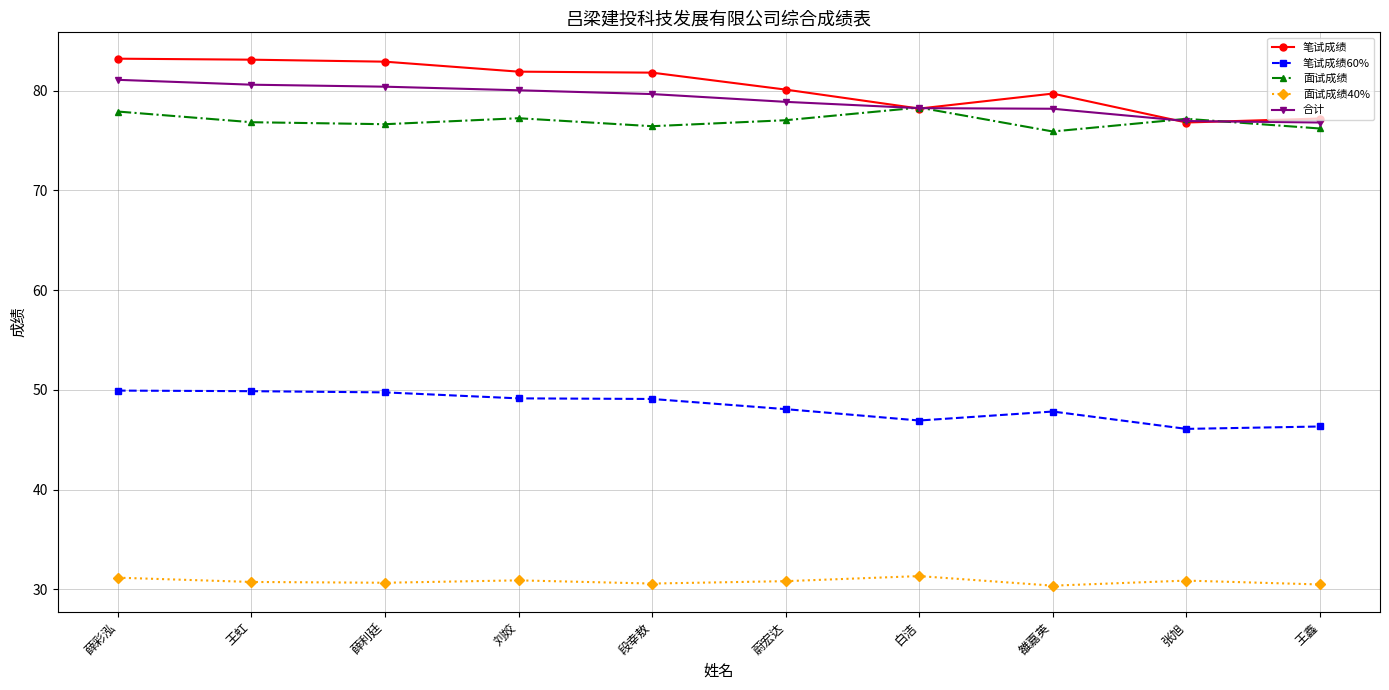

What is the total value across all series at 王鑫?

307.0